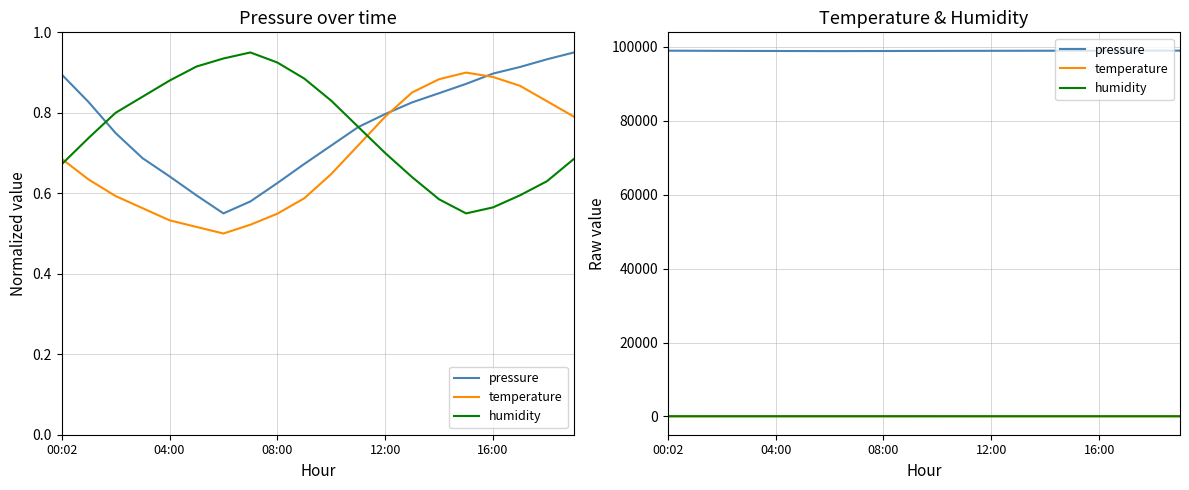

At how many categories does at least one series exceed 27101?

20